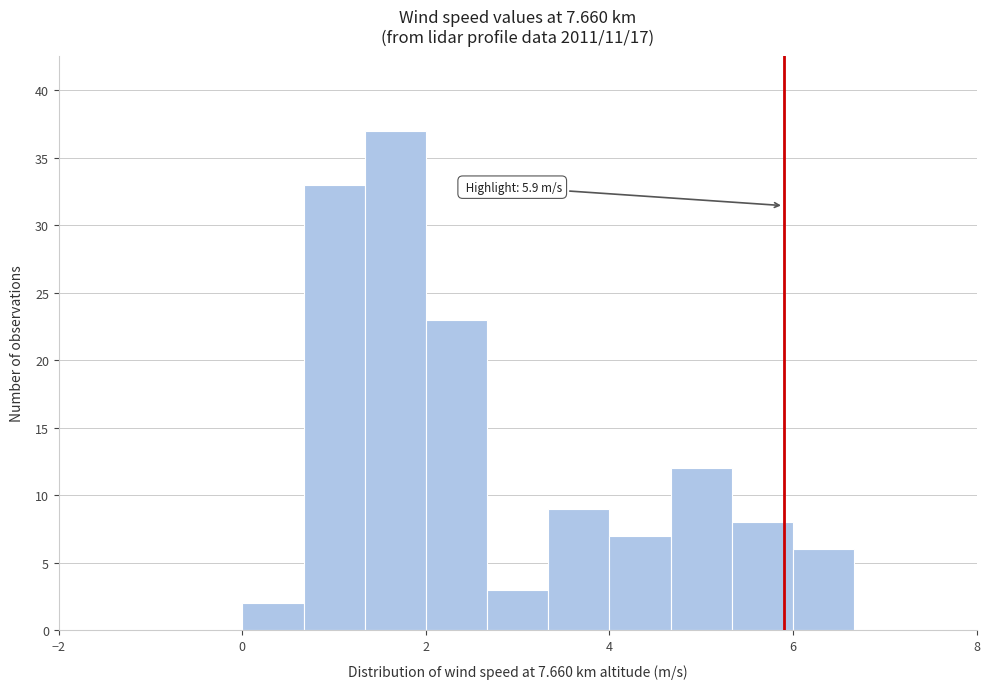

Read against the x-axis, roughly where is the centre of the tallest bar?

1.6